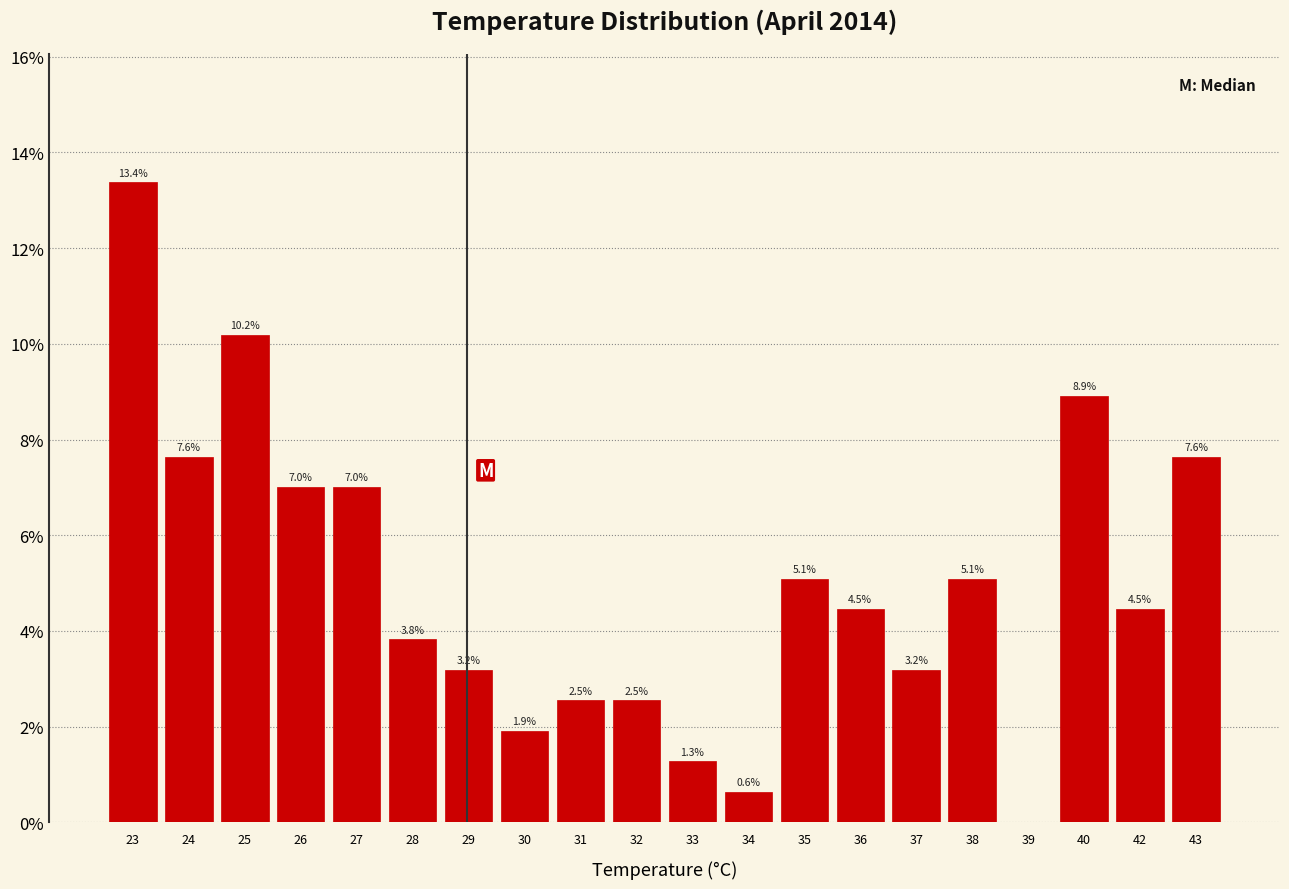

Reading left to right, transcribe all the data shown in this chart.

23=13.4	24=7.6	25=10.2	26=7.0	27=7.0	28=3.8	29=3.2	30=1.9	31=2.5	32=2.5	33=1.3	34=0.6	35=5.1	36=4.5	37=3.2	38=5.1	39=0.0	40=8.9	42=4.5	43=7.6